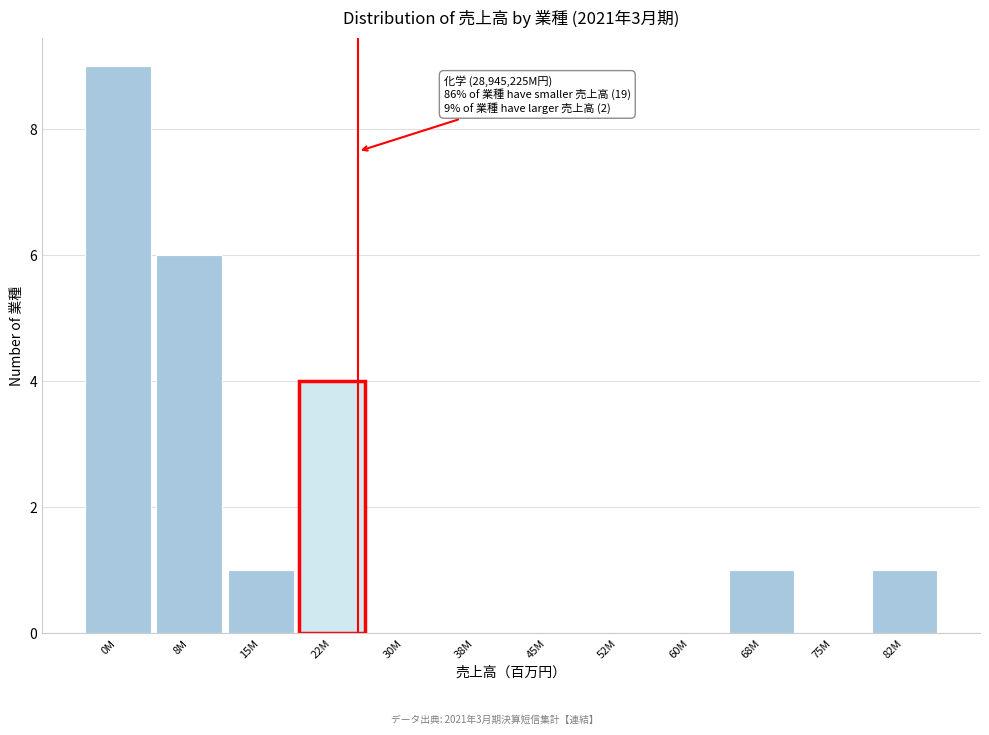

Reading right to left, extract all data points from this chart.

82M=1	75M=0	68M=1	60M=0	52M=0	45M=0	38M=0	30M=0	22M=4	15M=1	8M=6	0M=9